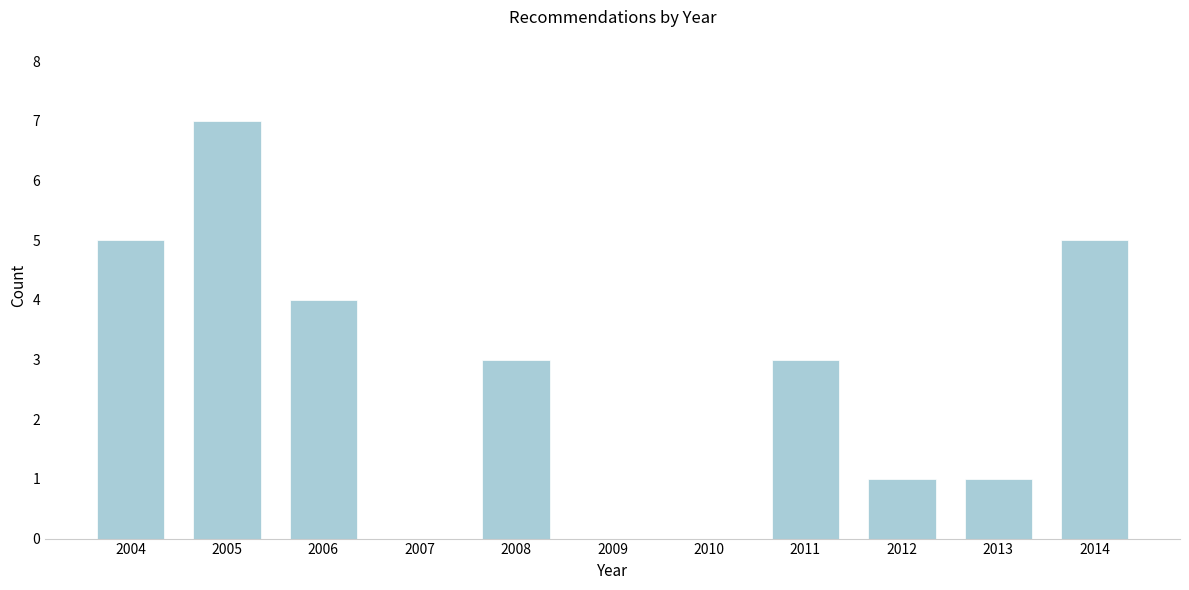

Reading left to right, extract all data points from this chart.

2004=5	2005=7	2006=4	2007=0	2008=3	2009=0	2010=0	2011=3	2012=1	2013=1	2014=5